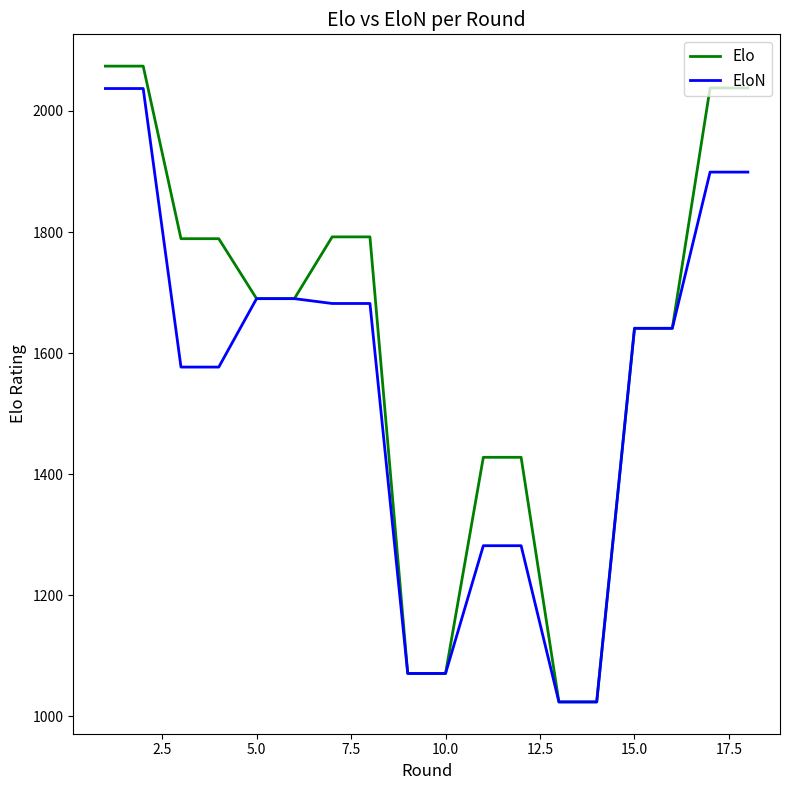

Which series has the largest total across all categories?

Elo